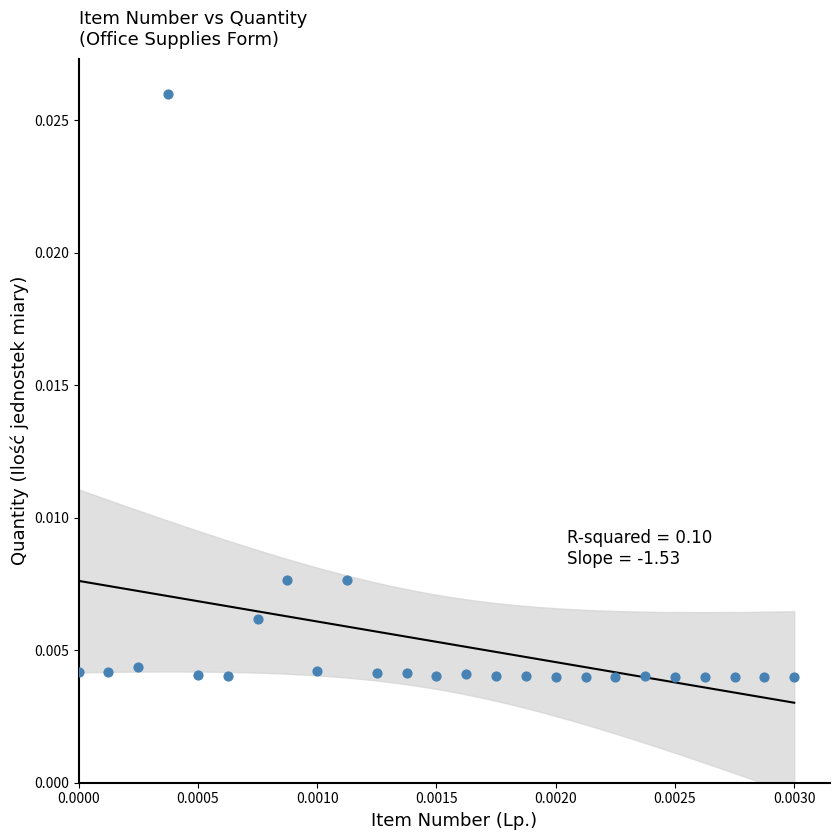

How many data points are displayed?

25